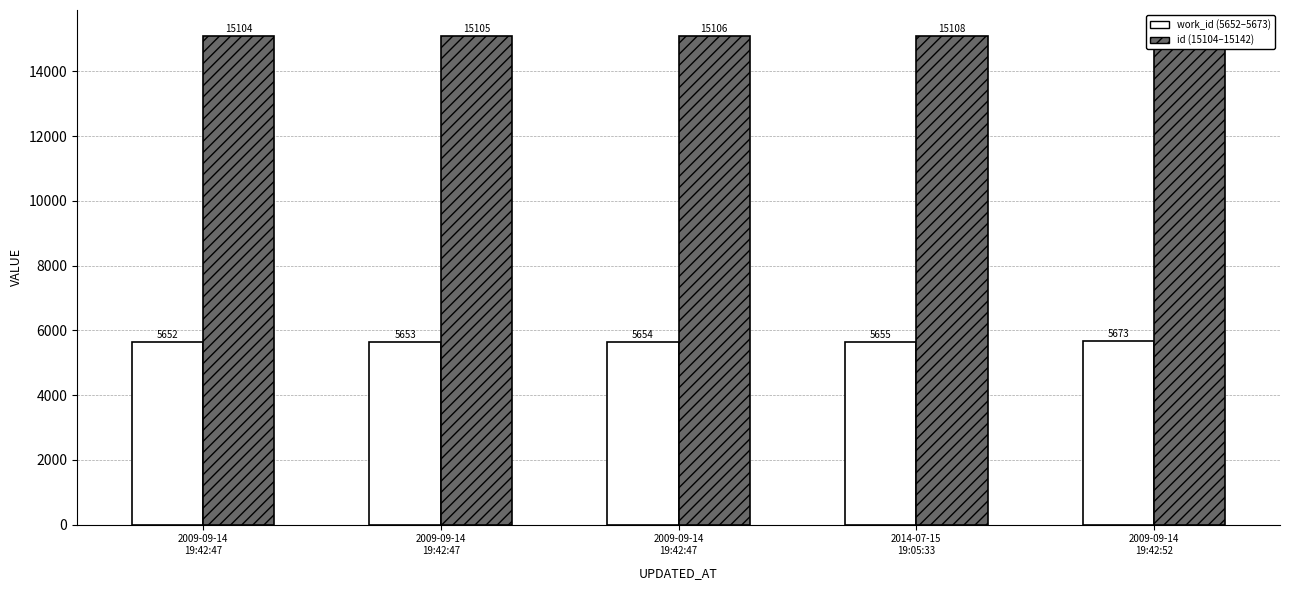

At how many categories does at least one series exceed 11929?

5